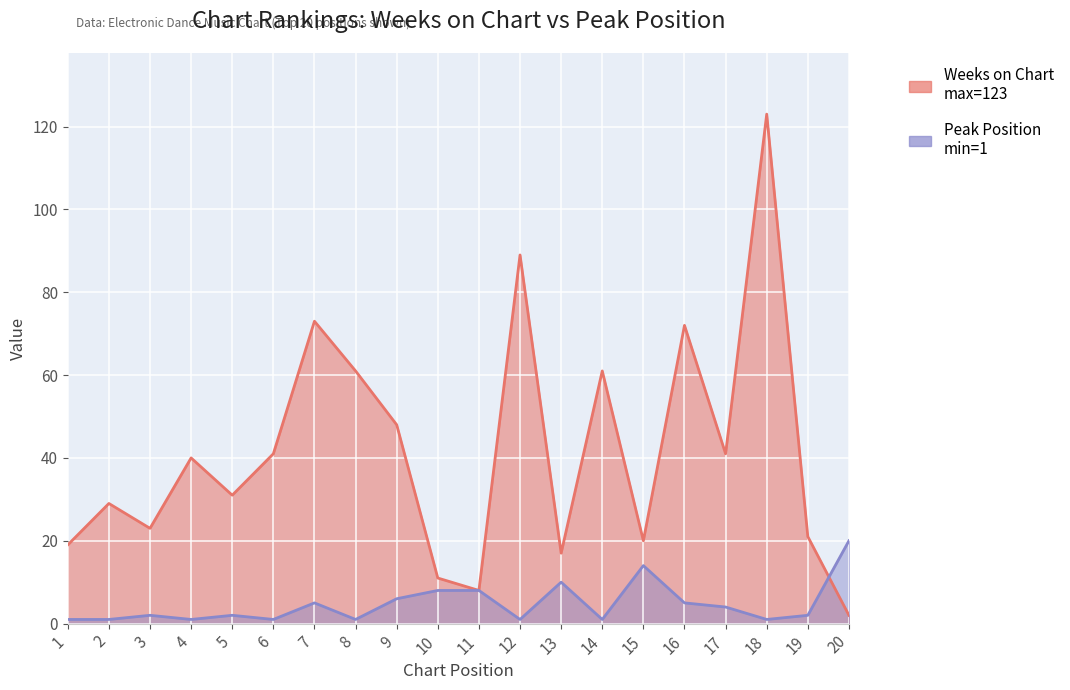

At which label does Peak Position reach its minimum?

1